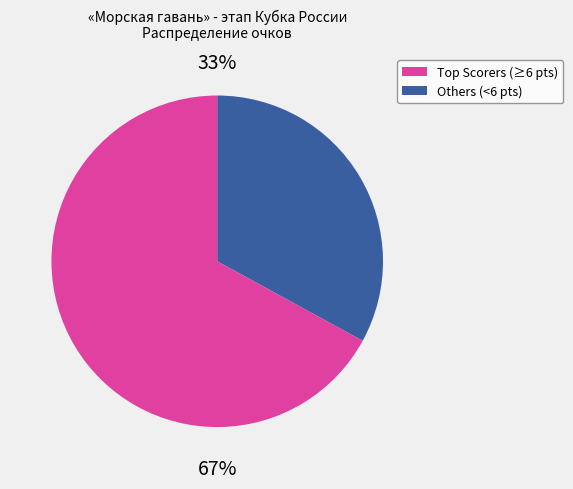

To the nearest percent, what is the difference between the largest and smallest slice percentages?

34%